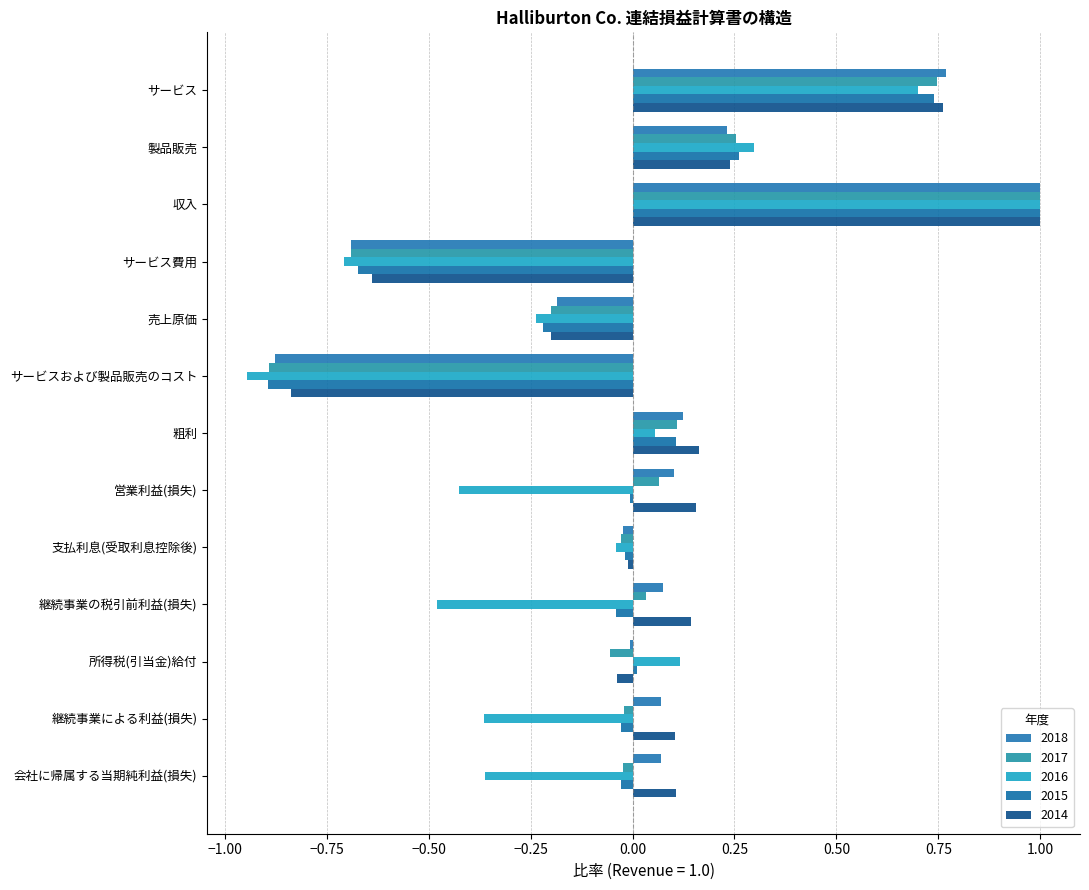

What is the label of the 4th bar from the left?

サービス費用